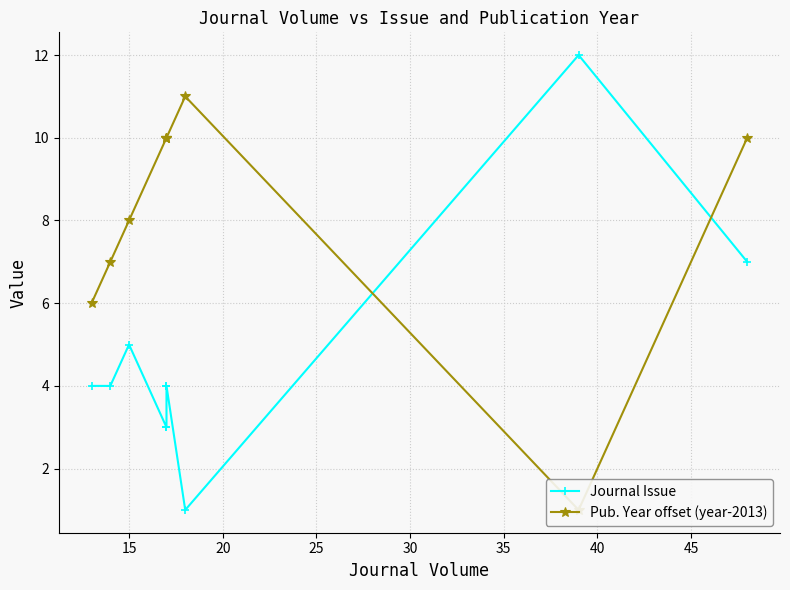

What is the difference between the highest and lowest values at 40?

6